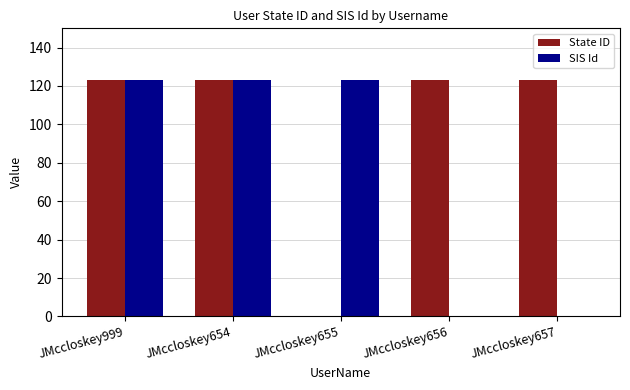

True or false: SIS Id has a value of 52 at JMccloskey656.

False